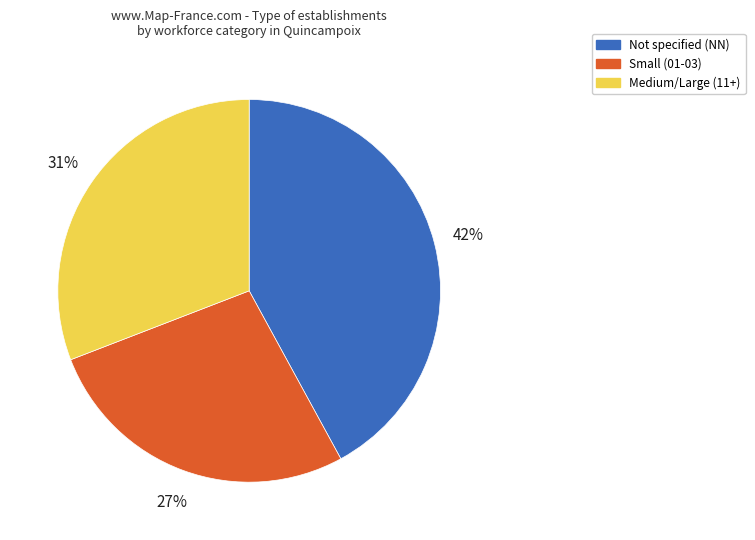

Is there a majority slice in this chart?

No